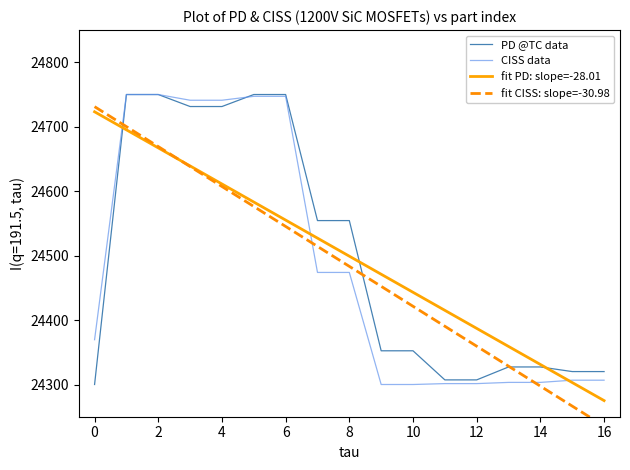

How many lines are shown in the chart?

4